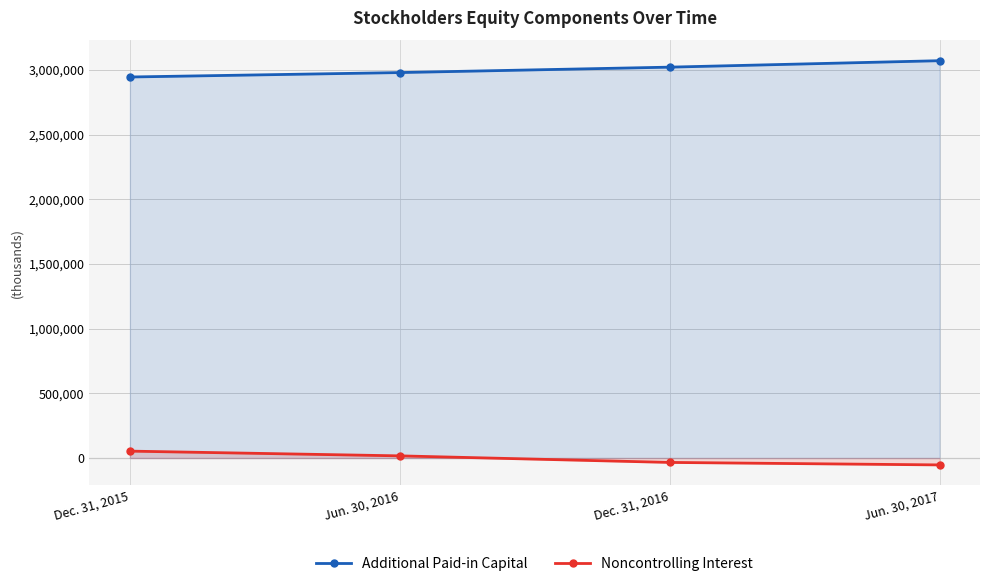

Which has a higher value, Dec. 31, 2015 or Dec. 31, 2016?

Dec. 31, 2016